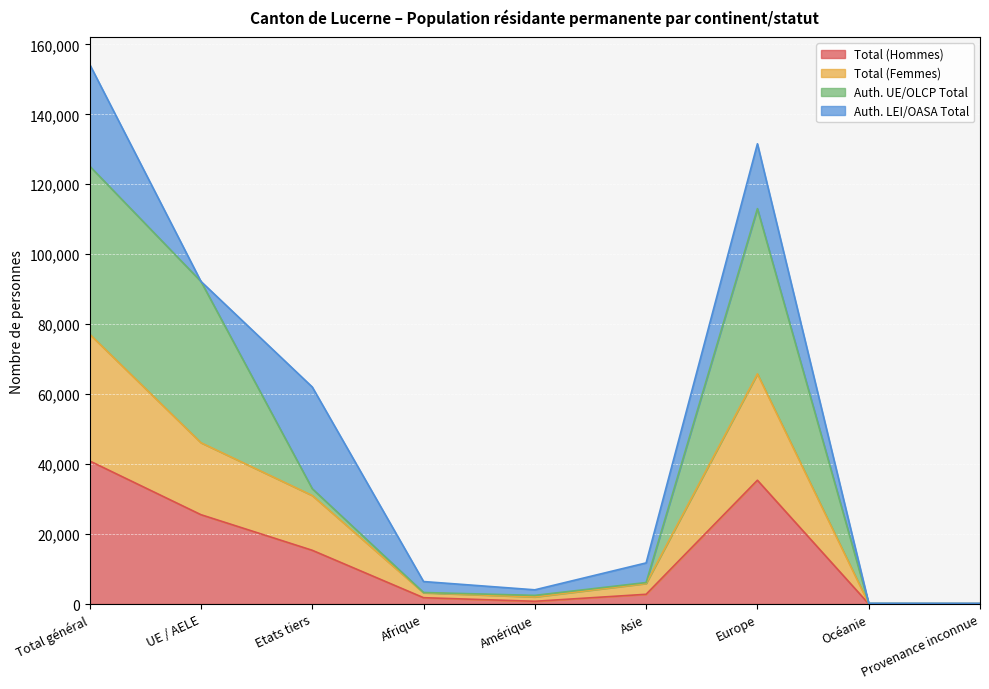

What is the label of the 1st point from the right?

Provenance inconnue